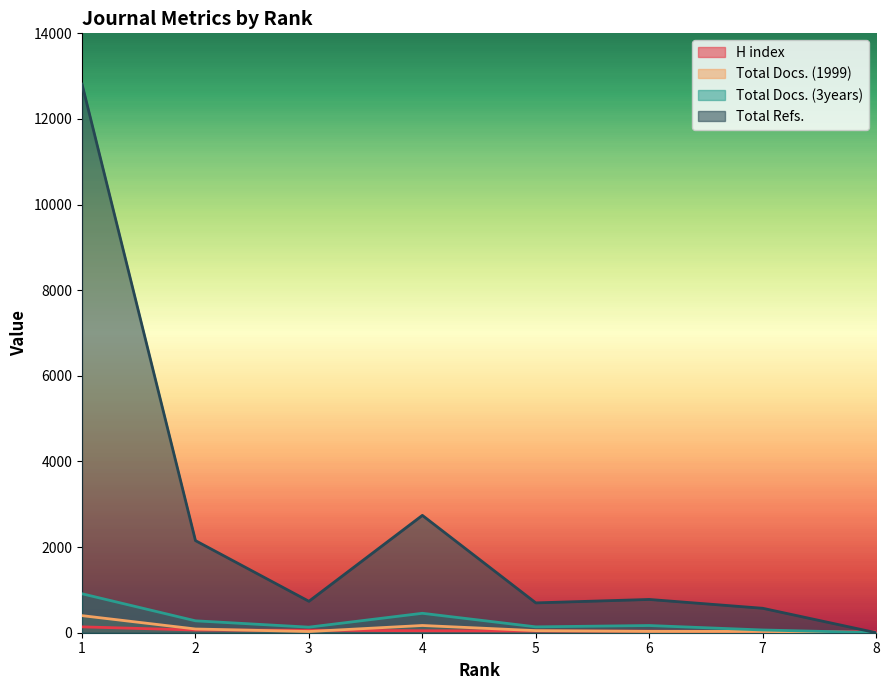

What is the value of the Total Docs. (1999) point at the 5th from the left?

49